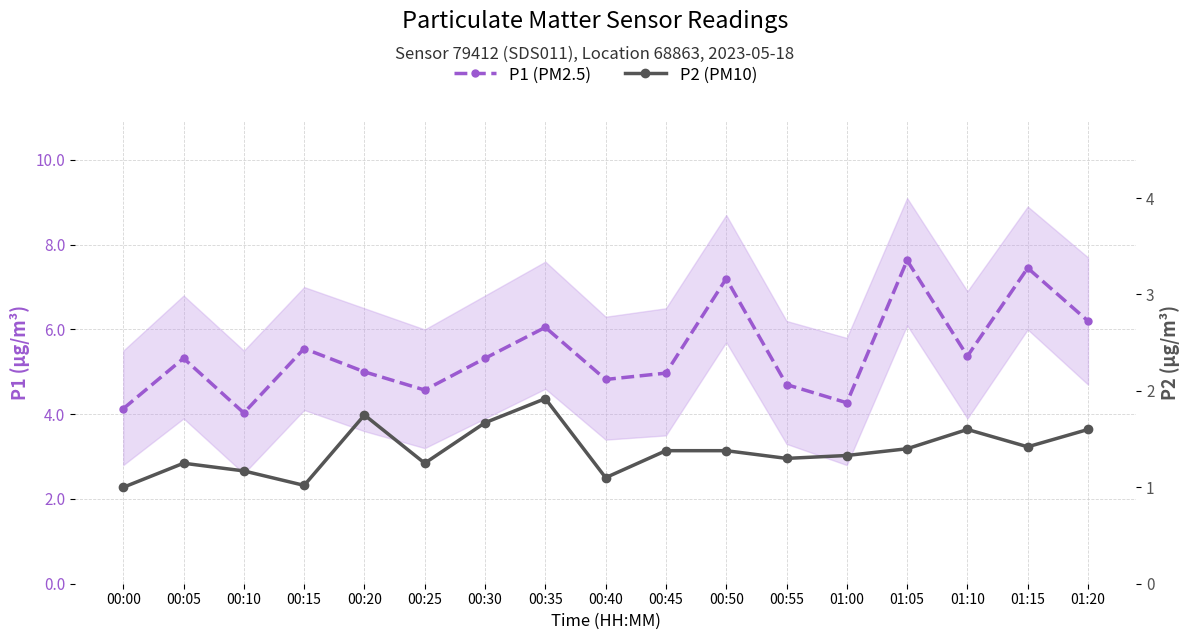

What is the sum of all P2 (PM10) values?

23.5